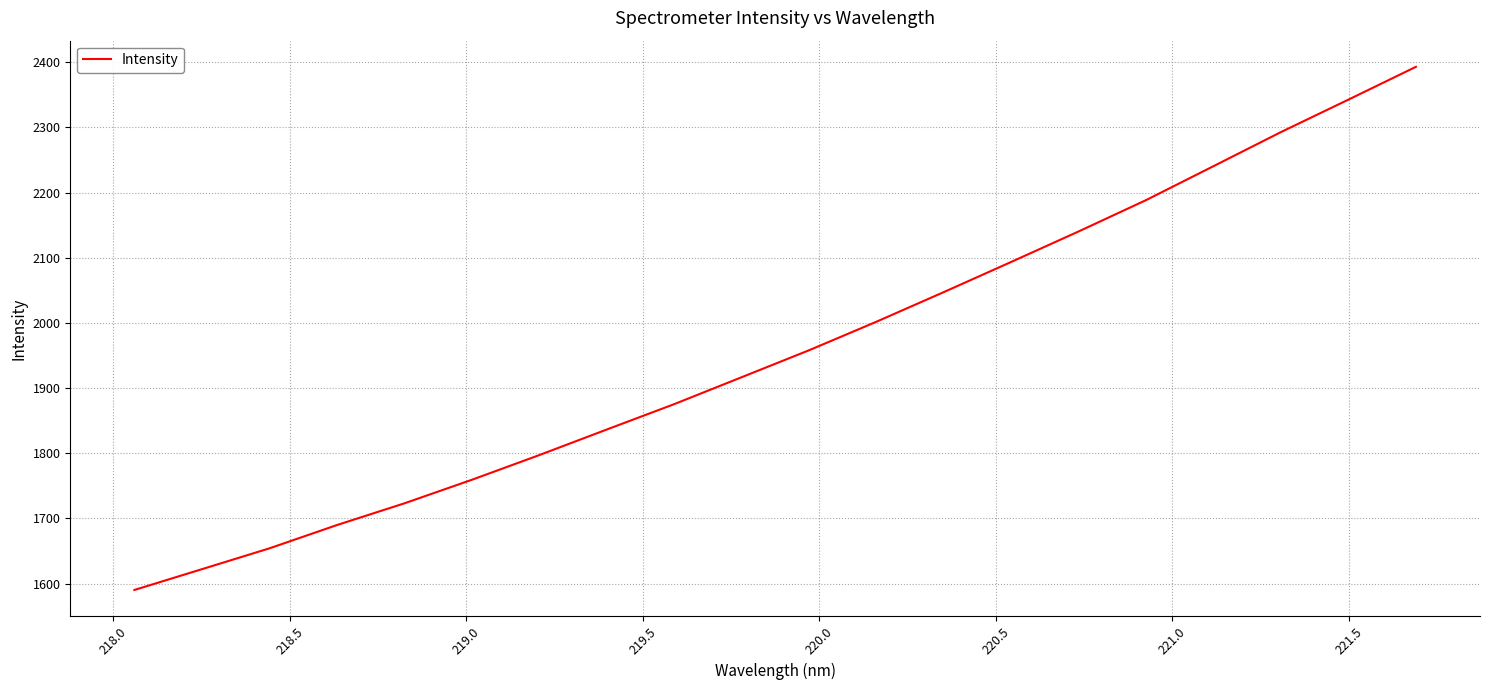

What is the difference between the maximum and minimum values?

802.9